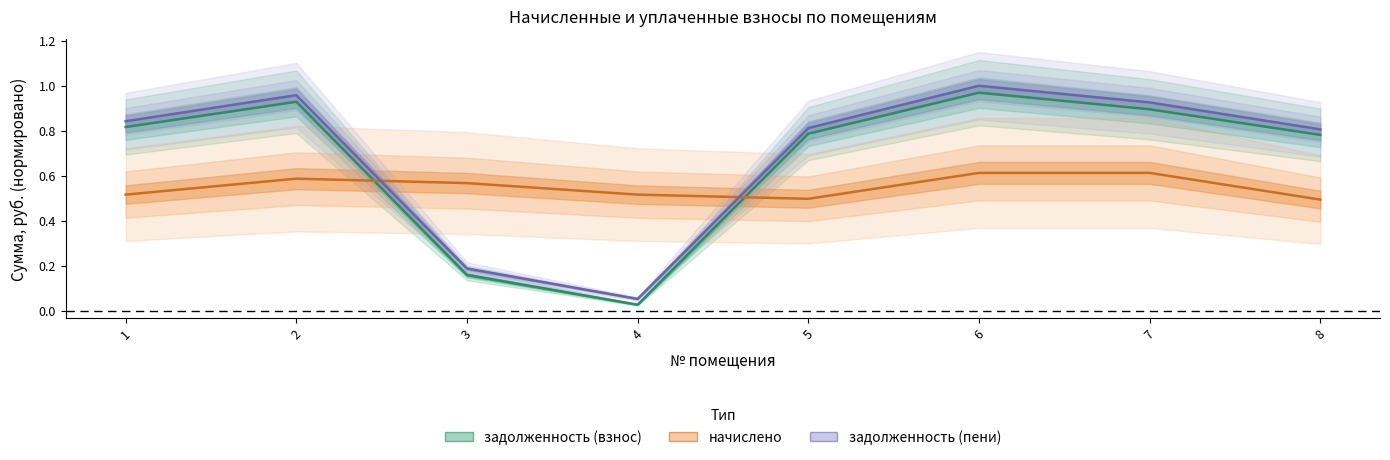

Count the number of categories in the chart.

8